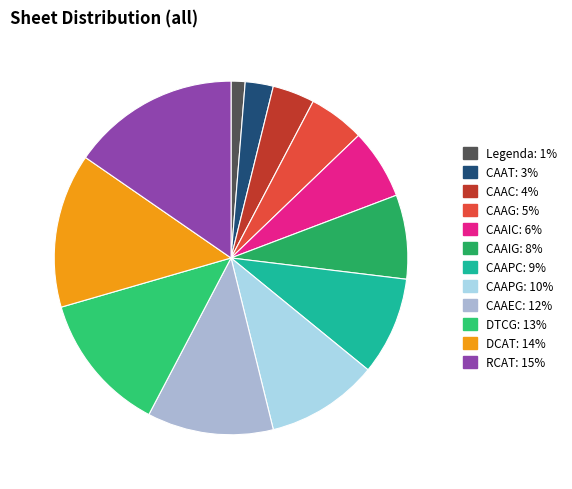

Is CAAPC the majority of the pie?

No